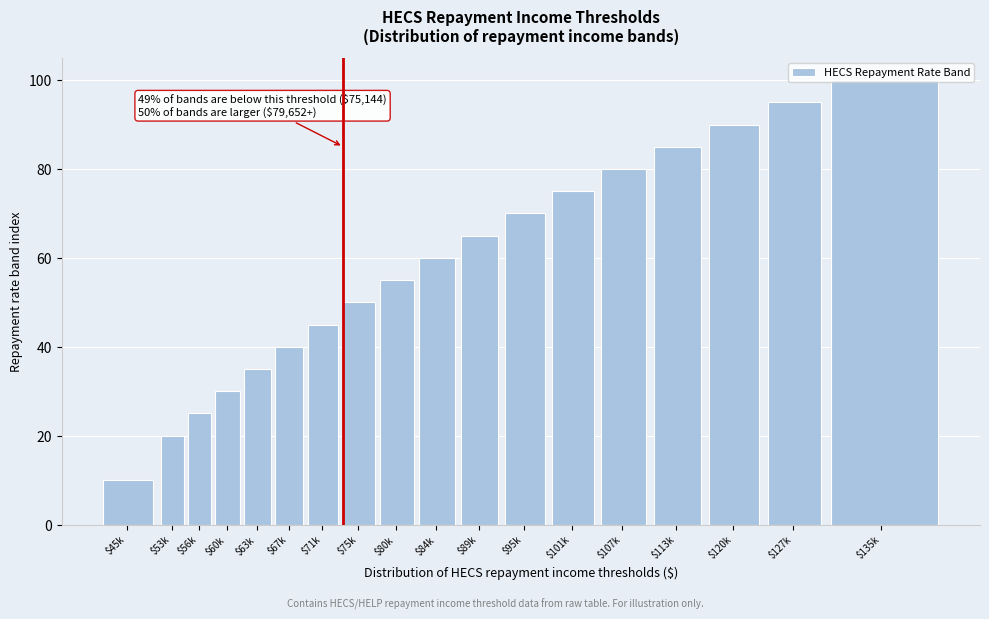

What is the label of the 1st bar from the right?

$135k